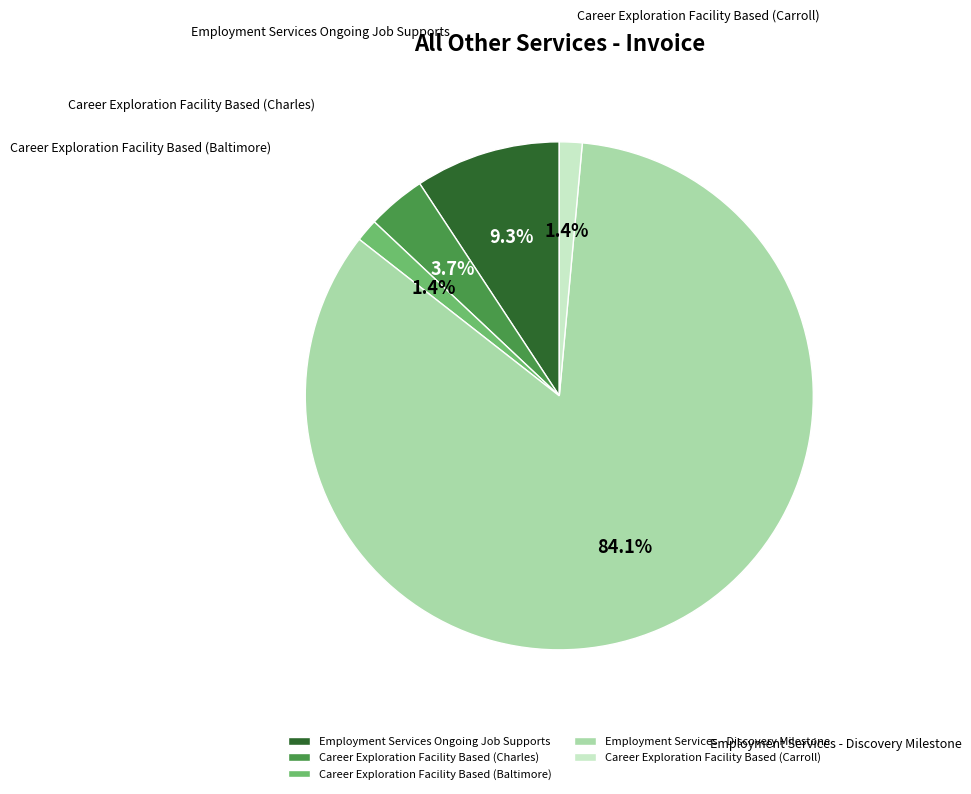

True or false: Career Exploration Facility Based (Charles) accounts for 4% of the total.

True